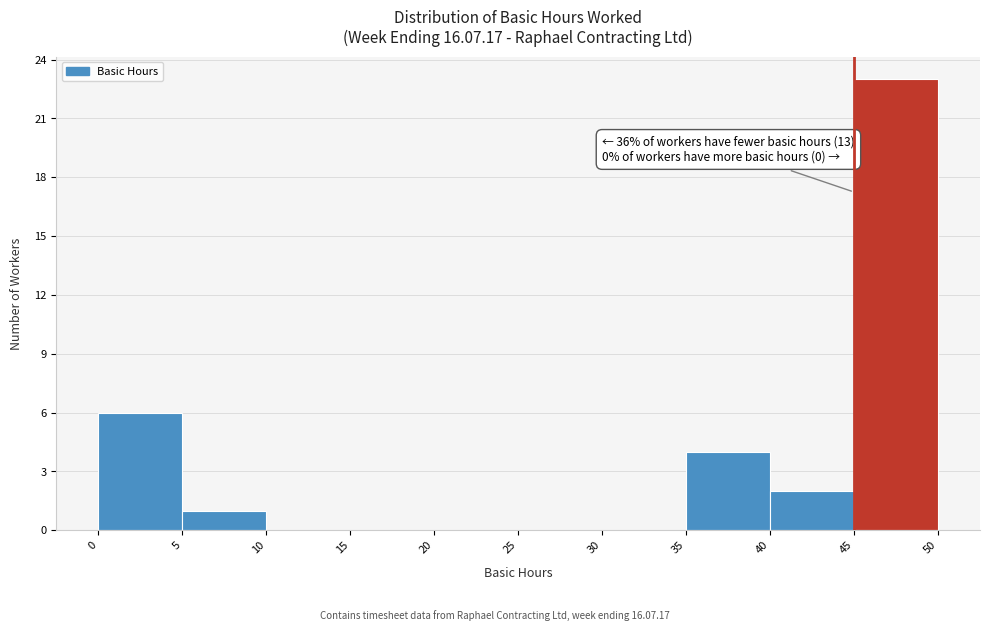

Which range on the x-axis has the tallest bar?

45 to 50